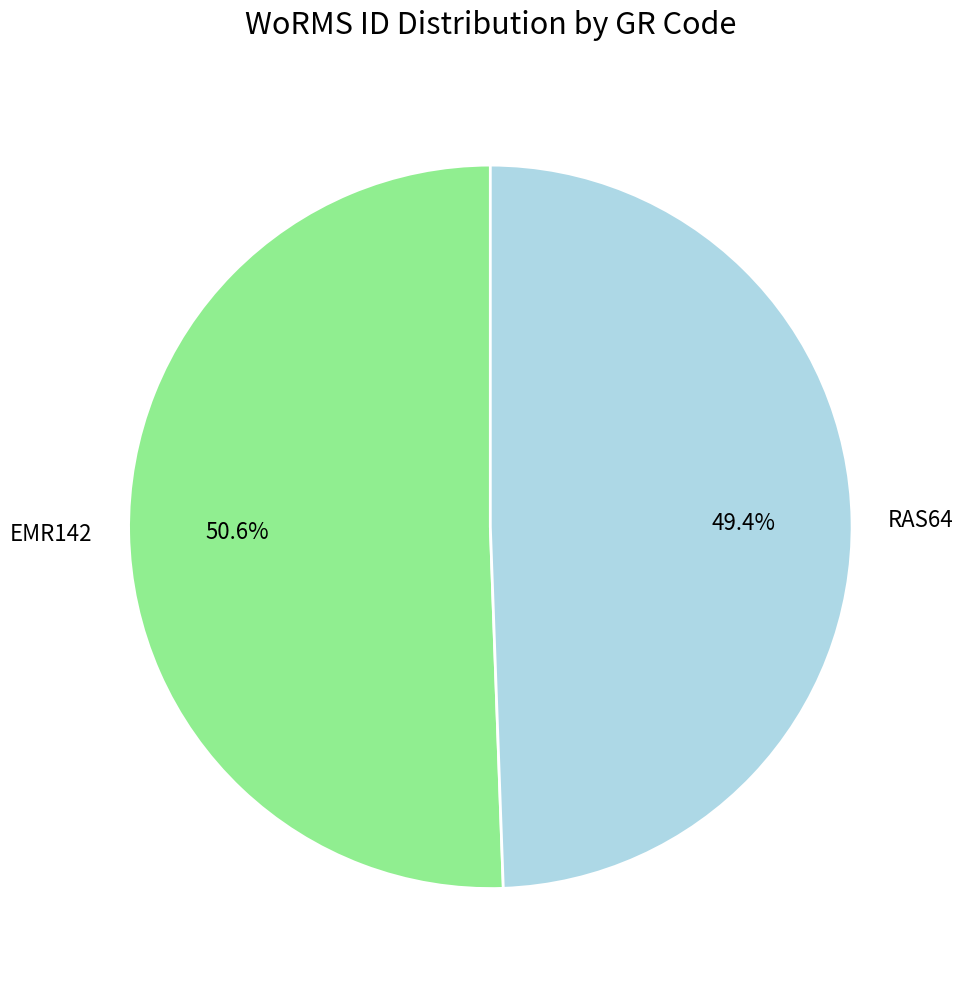

To the nearest percent, what portion does EMR142 represent?

51%